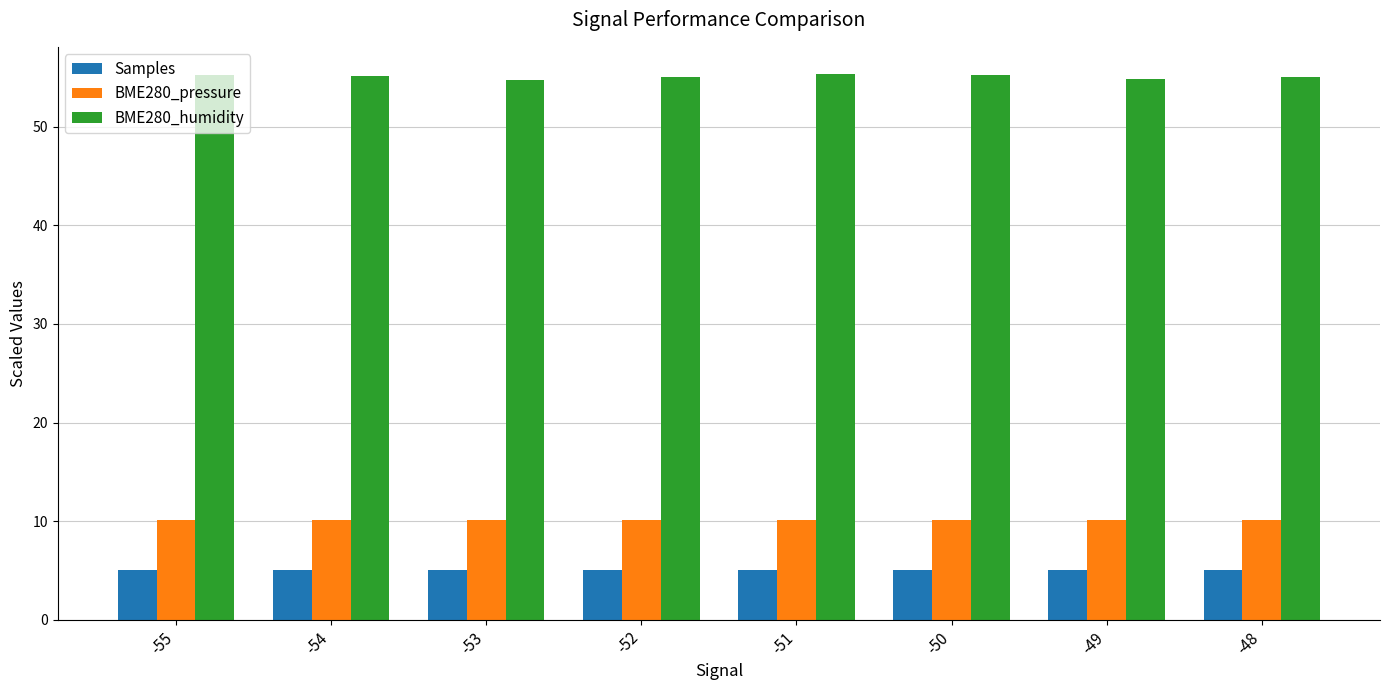

Is the value of BME280_pressure at -55 greater than the value of BME280_humidity at -54?

No